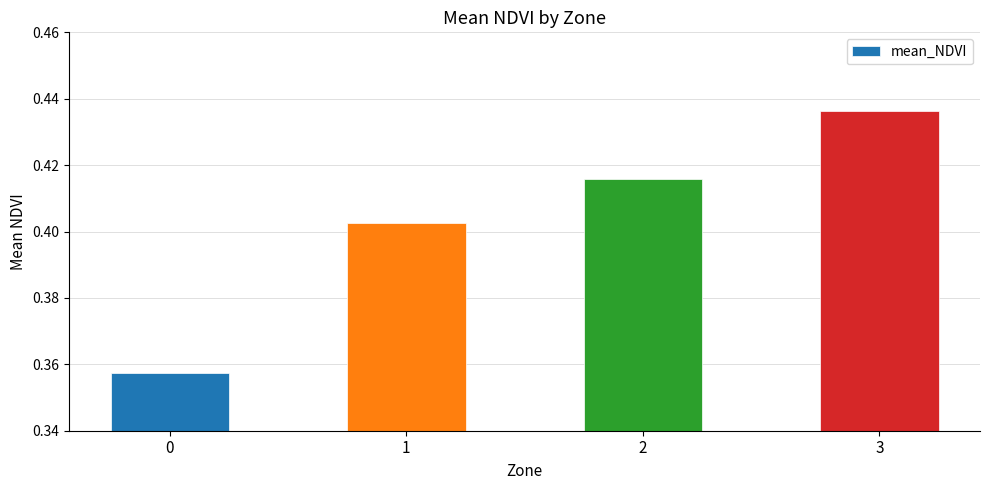

Which label corresponds to the largest value in the chart?

3